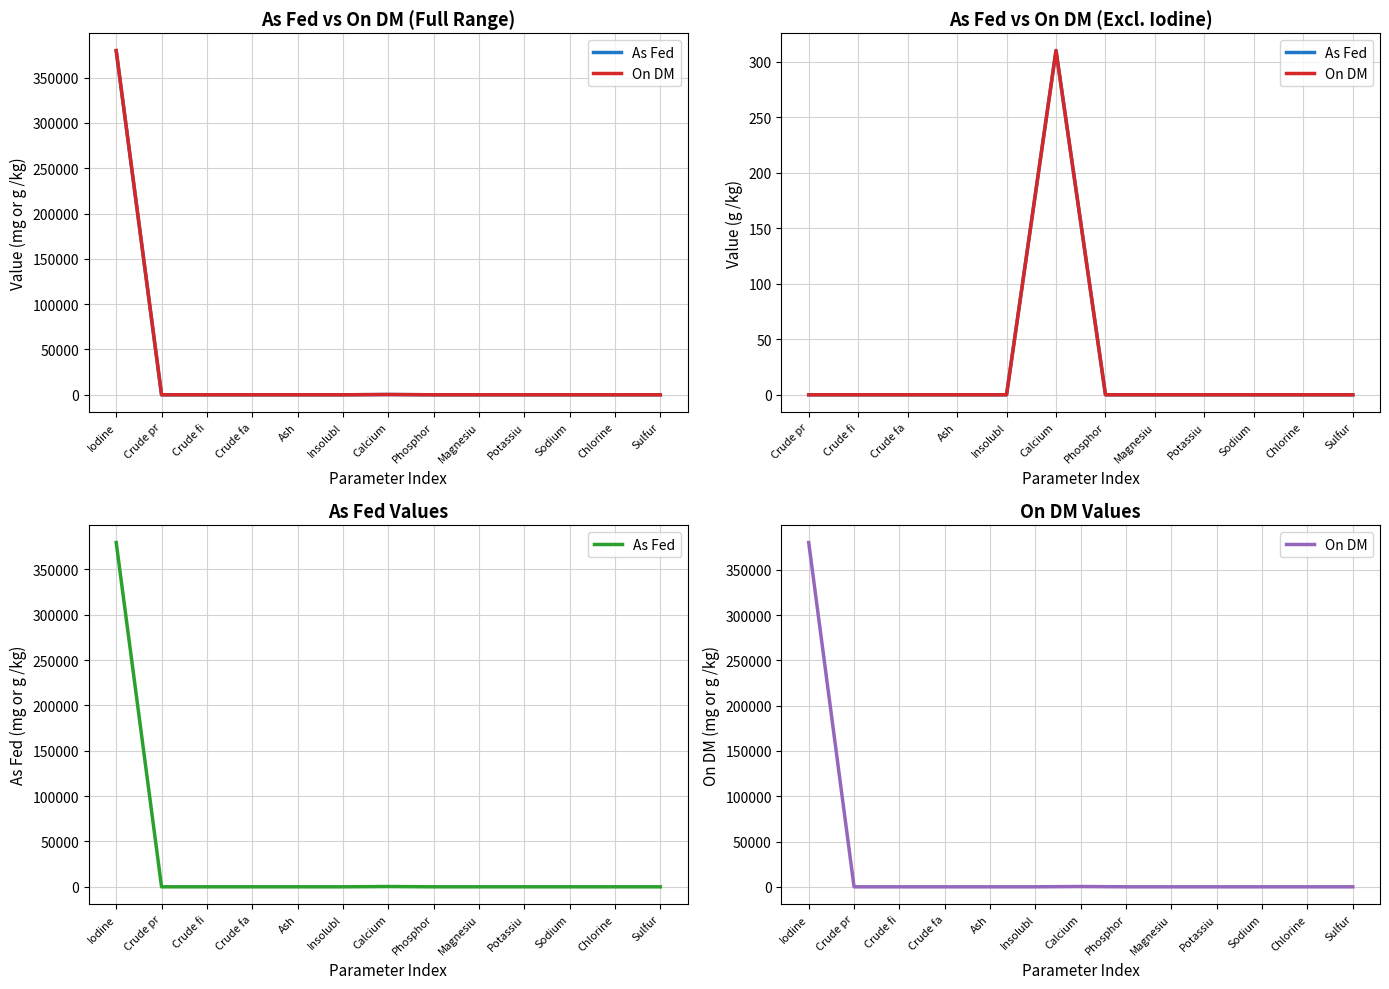

What is the label of the 2nd point from the left?

Crude pr